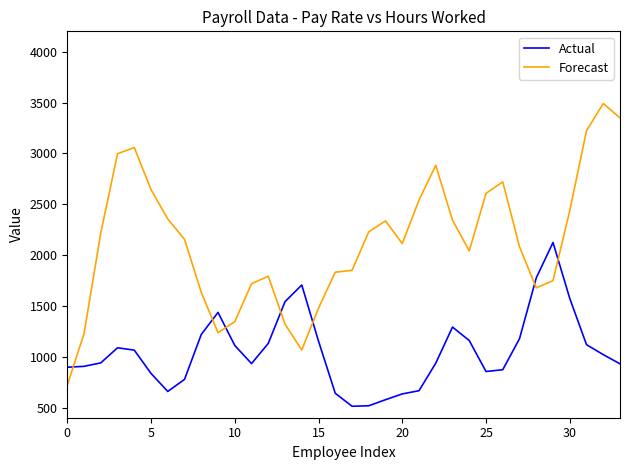

What is the difference between the maximum and minimum values in the Forecast series?

2771.1